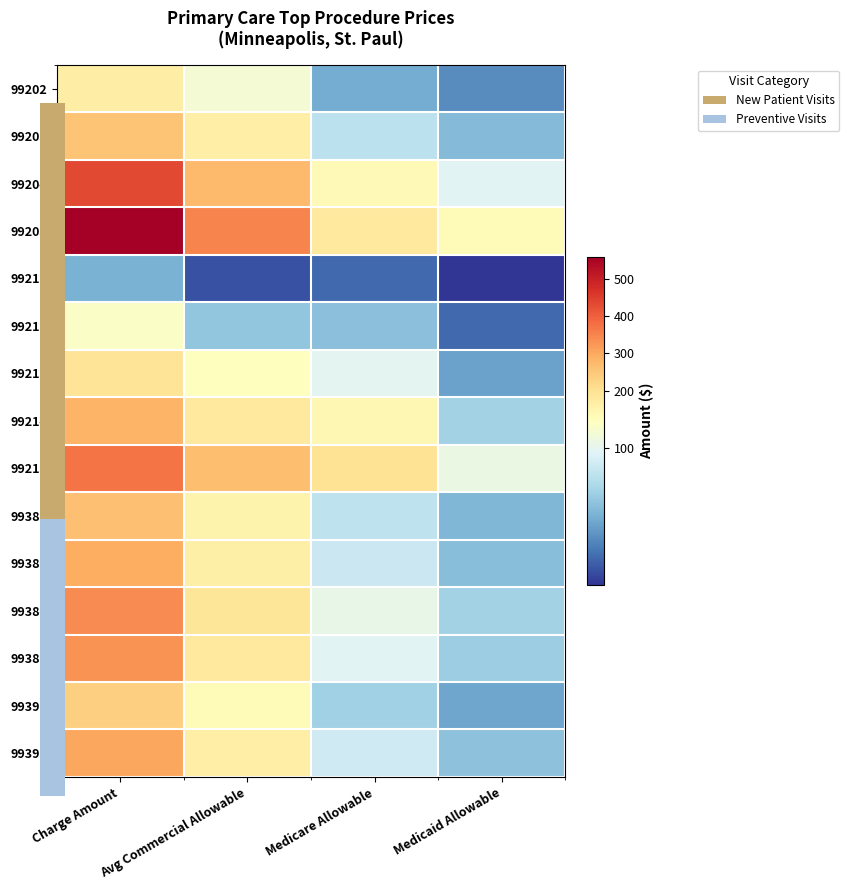

What is the minimum value shown in the chart?

6.5